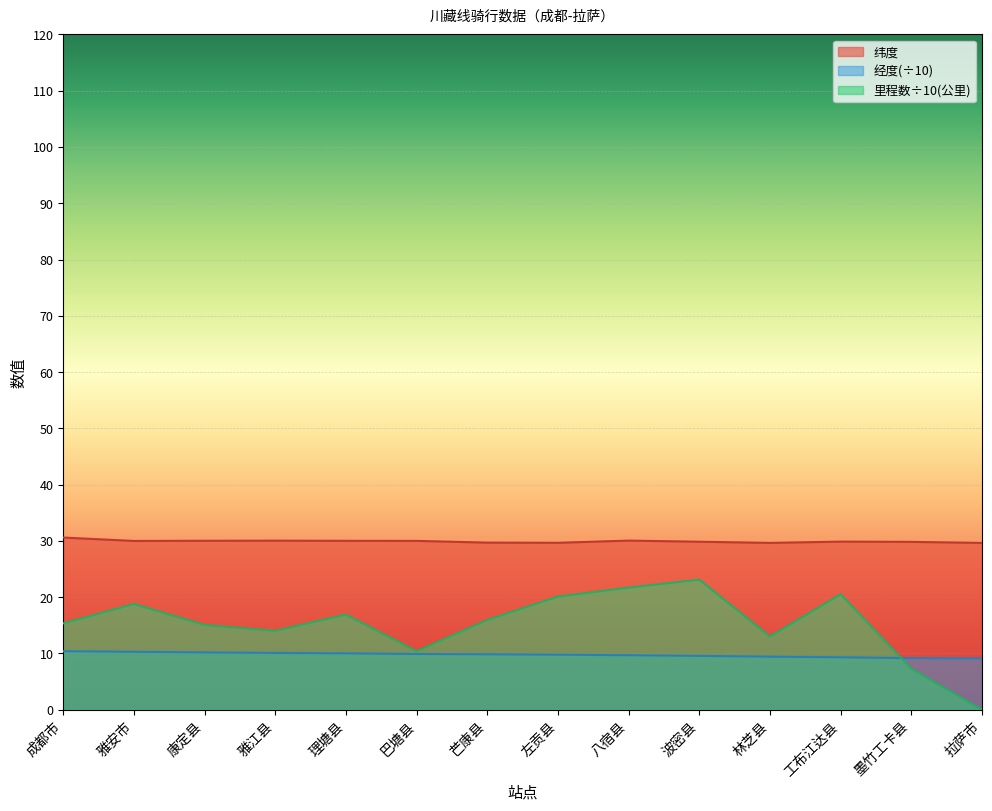

Reading left to right, list all the values displayed in this chart.

纬度: 30.6	30.0	30.0	30.1	30.0	30.0	29.7	29.7	30.1	29.9	29.6	29.9	29.8	29.6
经度: 10.4	10.3	10.2	10.1	10.0	9.9	9.9	9.8	9.7	9.6	9.4	9.3	9.2	9.1
里程数（公里）: 15.4	18.8	15.1	14.0	16.9	10.4	15.9	20.1	21.7	23.1	13.0	20.5	7.3	0.0